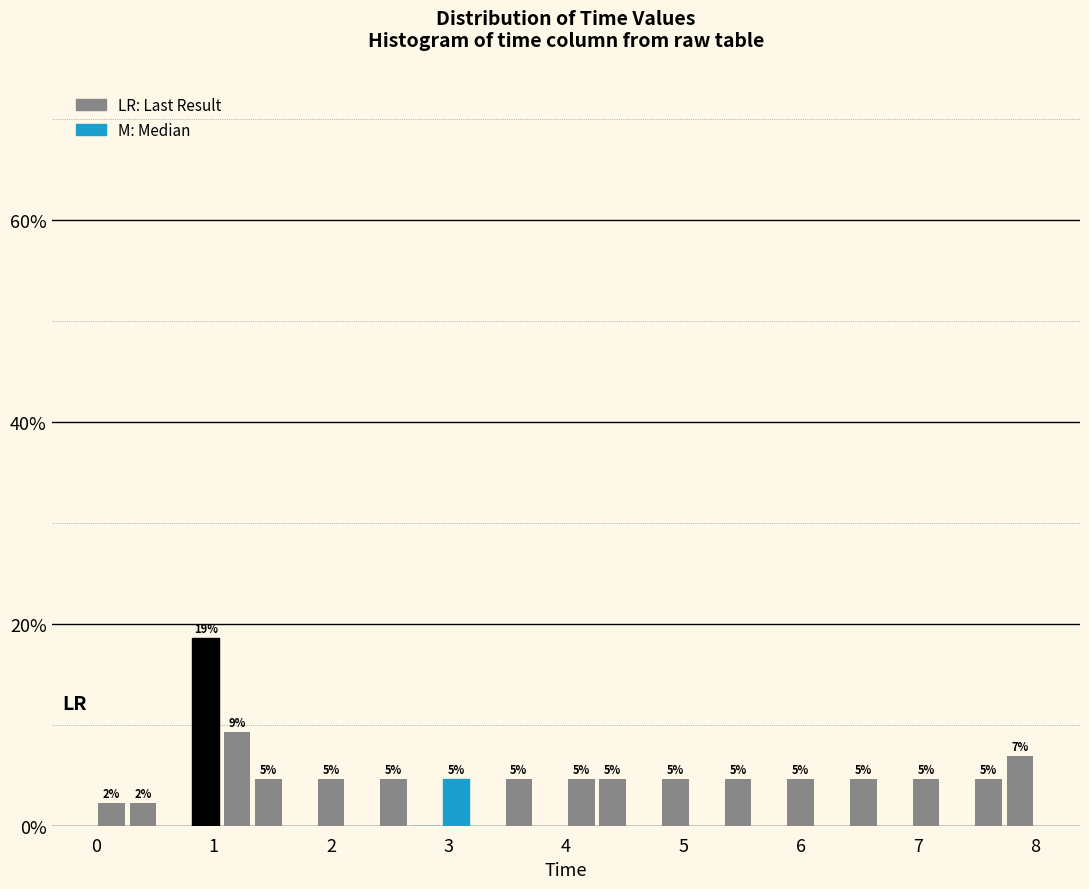

Around what value on the x-axis is the tallest bar? Give the approximate position of its centre, as read against the axis.

0.9